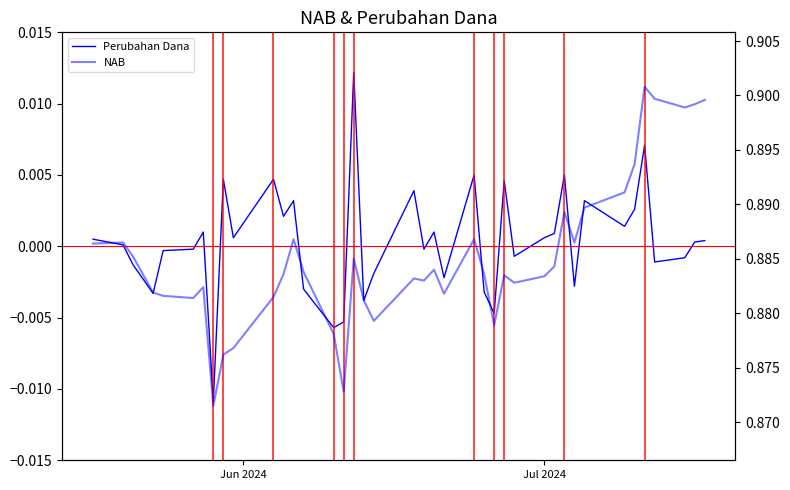

List the series in order of their overall mean, lowest first.

Perubahan Dana, NAB